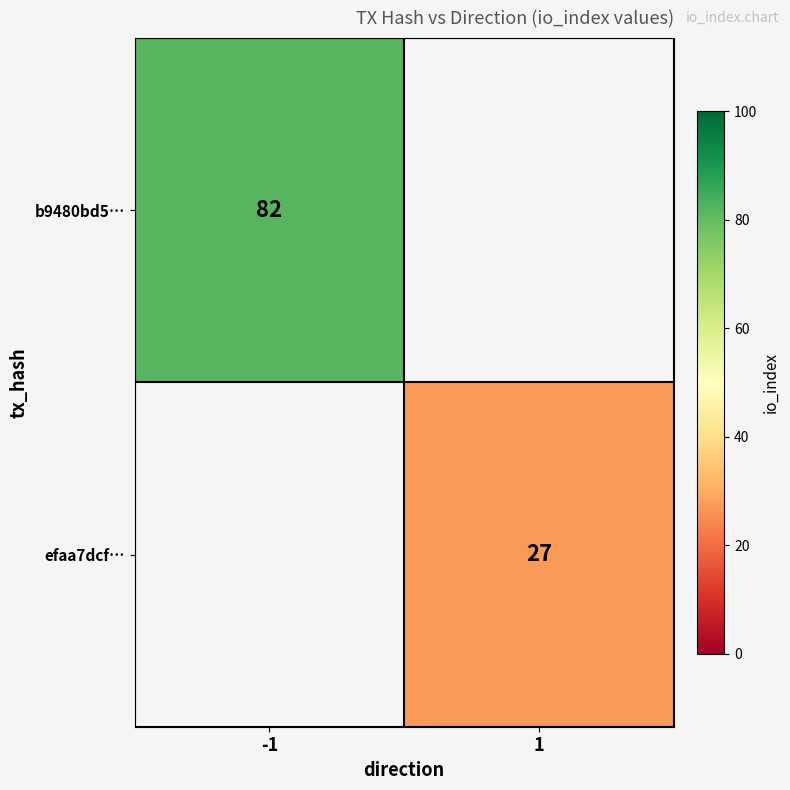

The efaa7dcf… series shows 13 at 1. True or false?

False